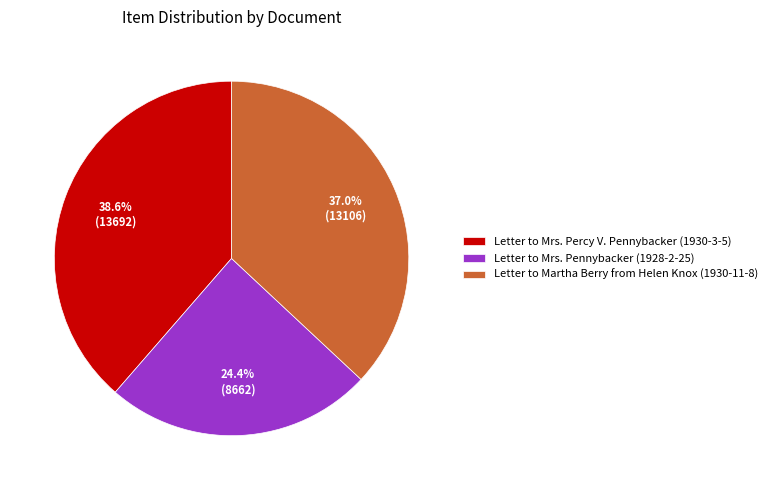

What percentage is the Letter to Mrs. Percy V. Pennybacker (1930-3-5) slice, to the nearest percent?

39%